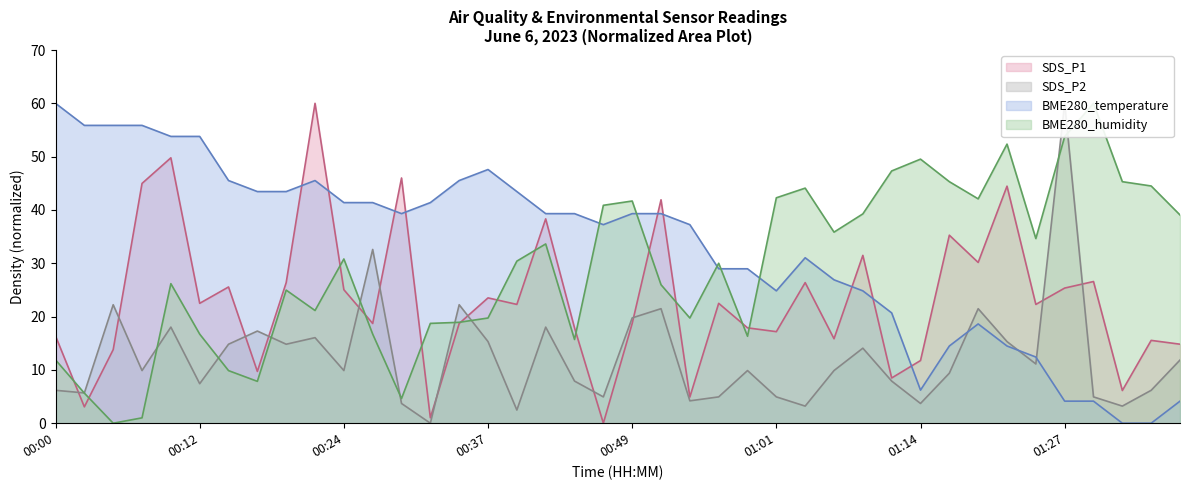

Where is BME280_temperature nearest to the value 30?

00:56